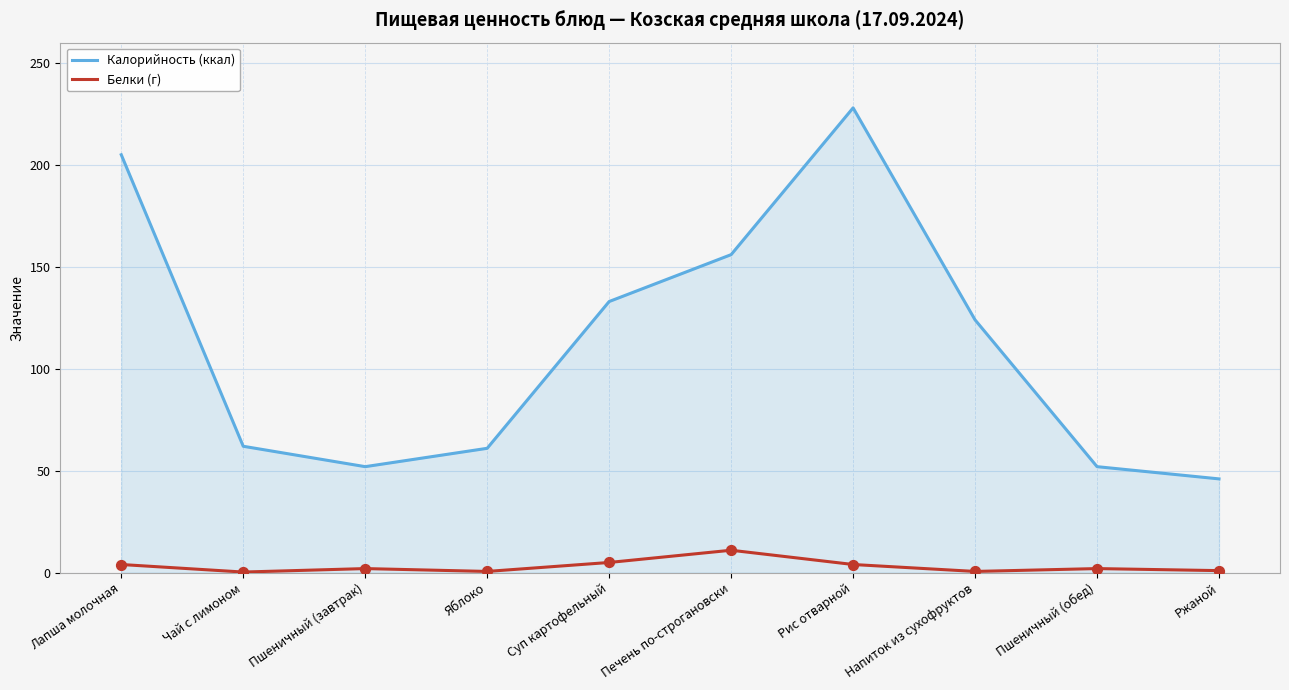

Is the value of Белки (г) at Лапша молочная greater than the value of Калорийность (ккал) at Рис отварной?

No